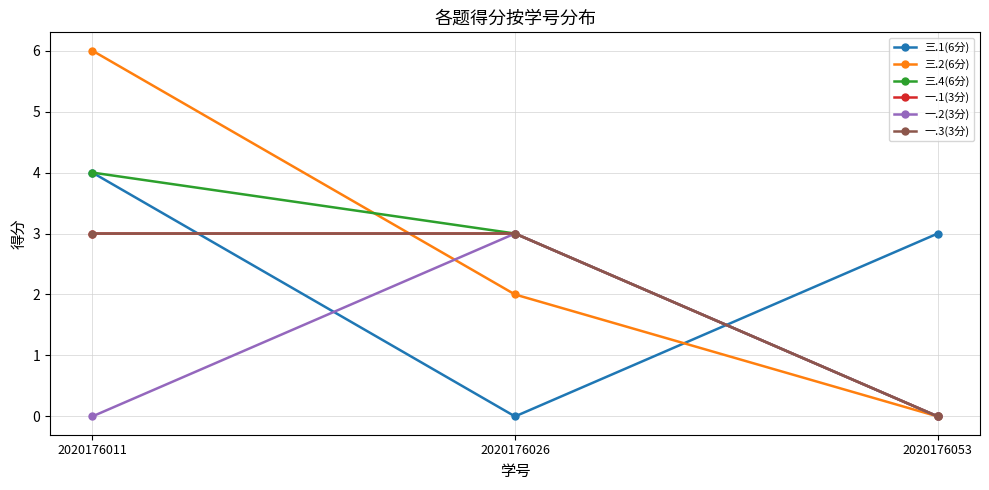

How many lines are shown in the chart?

6